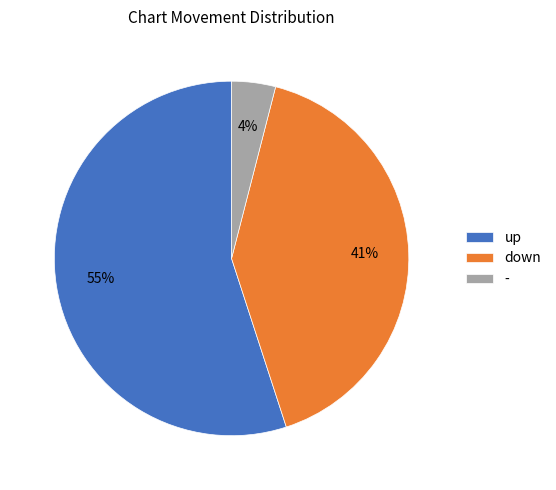

What percentage is the - slice, to the nearest percent?

4%